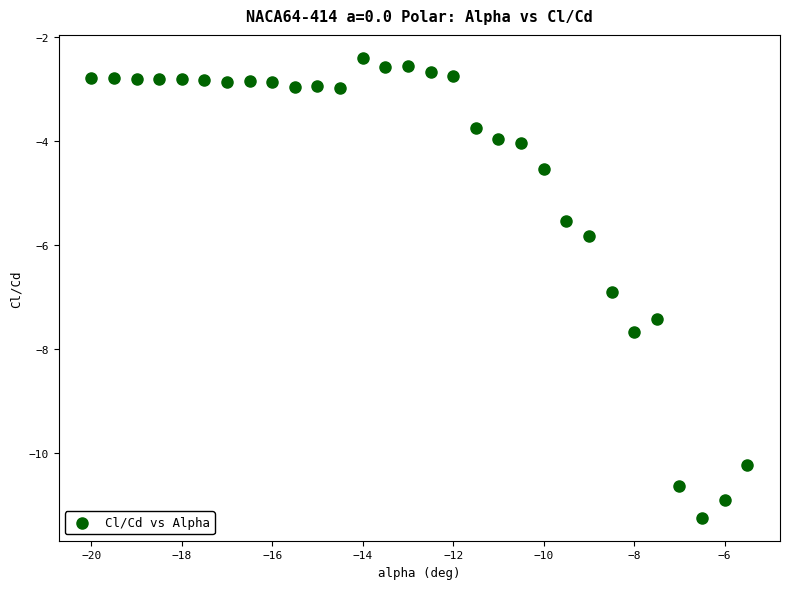

What is the range of X values (max minus min)?

14.5